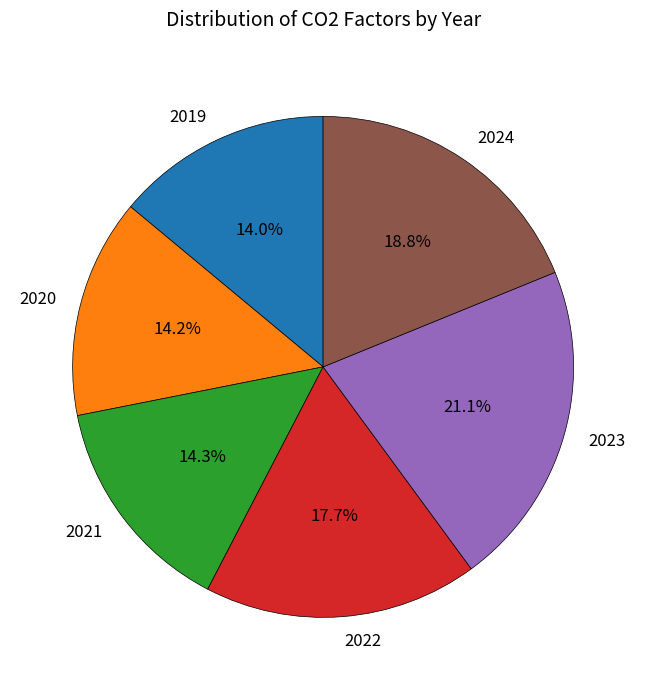

To the nearest percent, what percentage of the pie is 2023?

21%